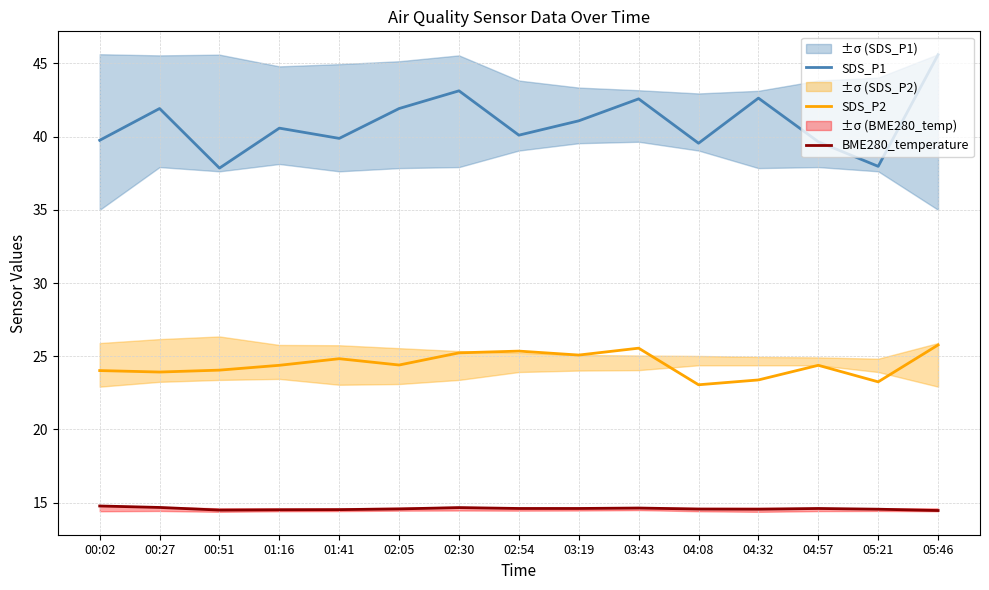

Reading left to right, what are all the values shown in this chart?

SDS_P1: 00:02=39.8	00:27=41.9	00:51=37.9	01:16=40.6	01:41=39.9	02:05=41.9	02:30=43.1	02:54=40.1	03:19=41.1	03:43=42.6	04:08=39.5	04:32=42.6	04:57=39.6	05:21=38.0	05:46=45.6
SDS_P2: 00:02=24.0	00:27=23.9	00:51=24.1	01:16=24.4	01:41=24.8	02:05=24.4	02:30=25.2	02:54=25.4	03:19=25.1	03:43=25.6	04:08=23.1	04:32=23.4	04:57=24.4	05:21=23.2	05:46=25.8
BME280_temperature: 00:02=14.8	00:27=14.7	00:51=14.5	01:16=14.5	01:41=14.5	02:05=14.6	02:30=14.7	02:54=14.6	03:19=14.6	03:43=14.6	04:08=14.6	04:32=14.6	04:57=14.6	05:21=14.6	05:46=14.5